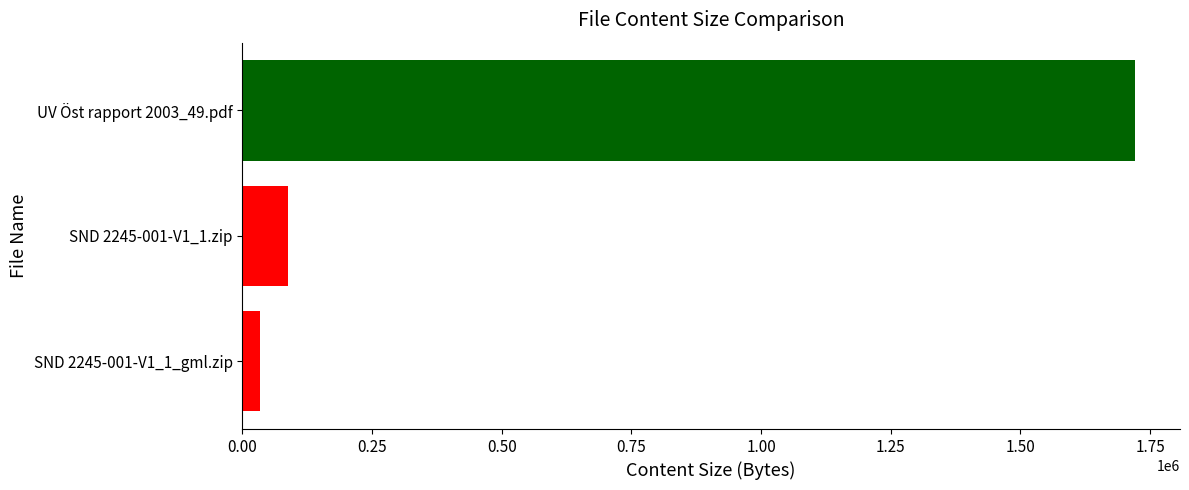

How many categories are shown in the chart?

3